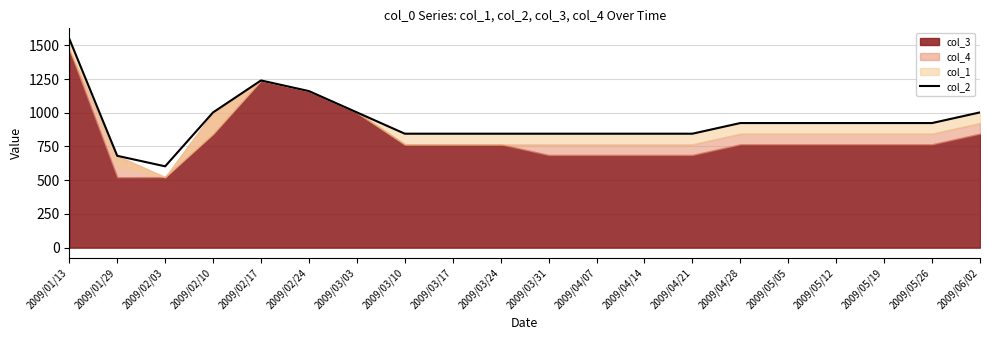

How many lines are shown in the chart?

1